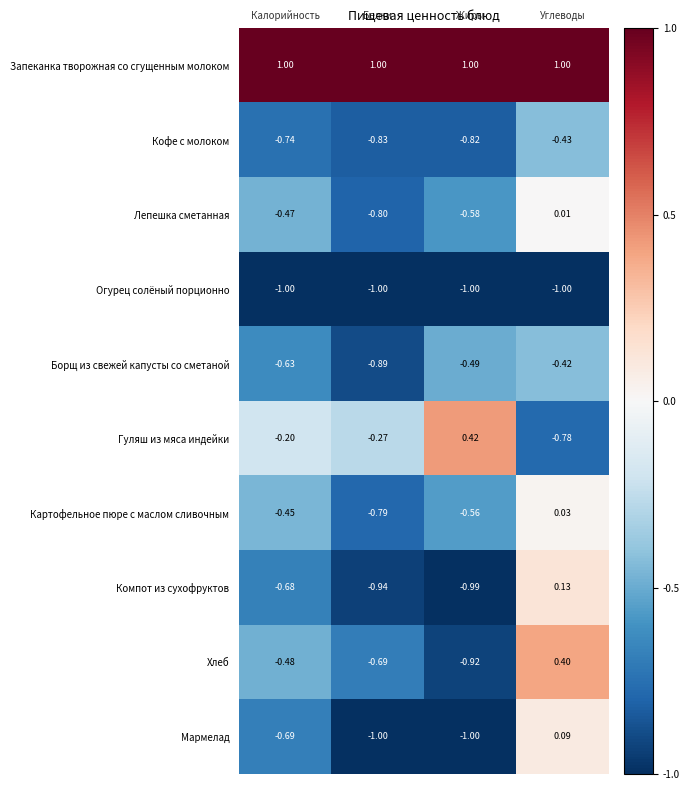

Which series has the largest range (max minus min)?

Хлеб